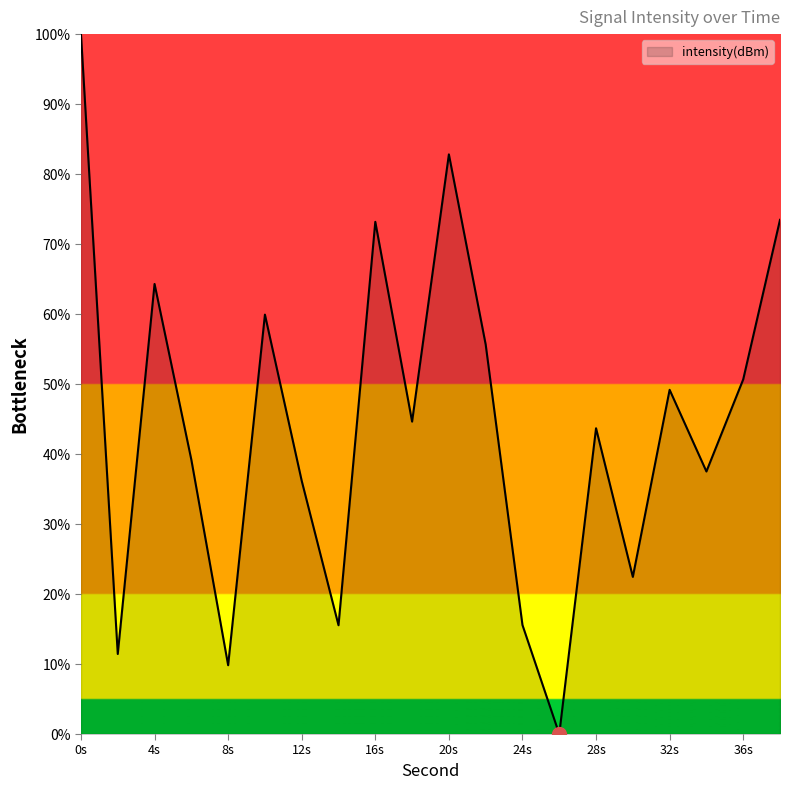

What is the difference between the maximum and minimum values?

100.0